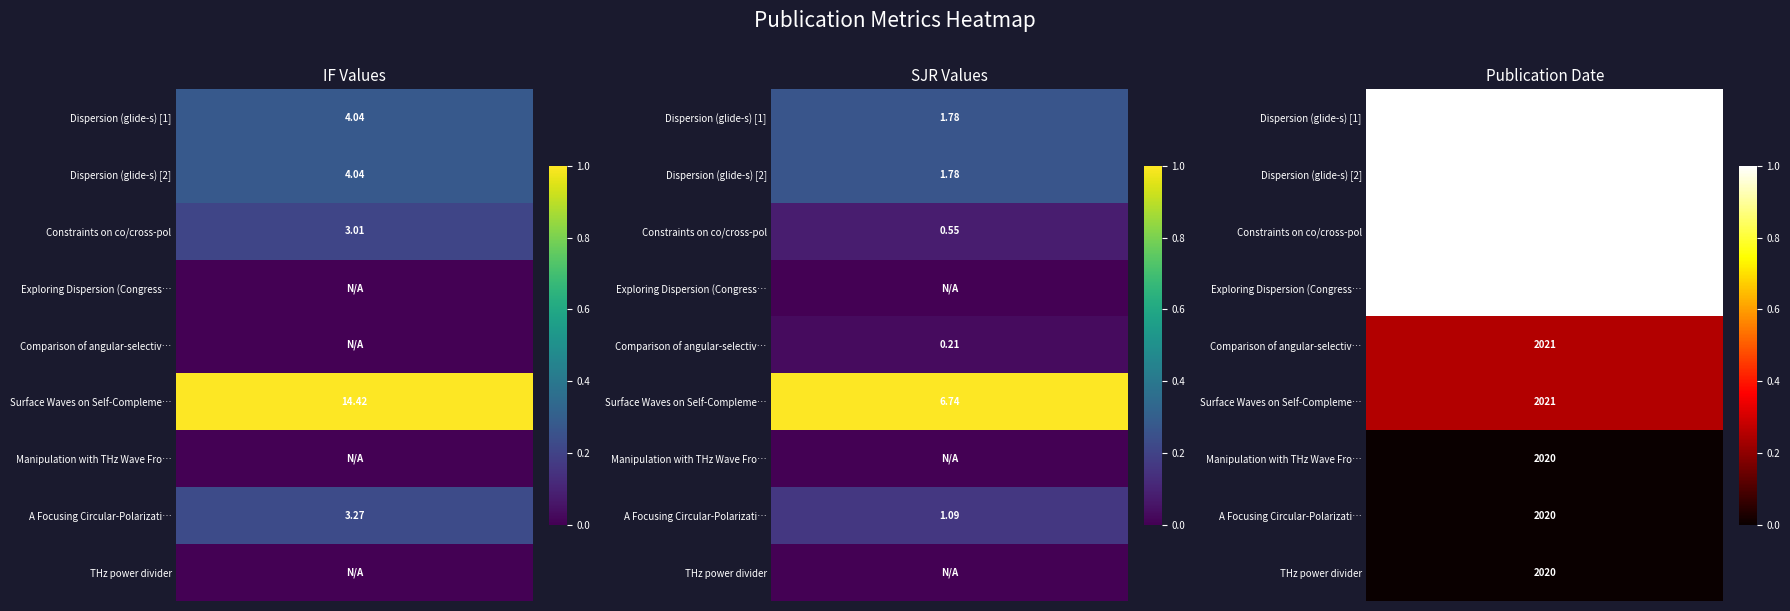

Between 11 and 0, which is larger?

11